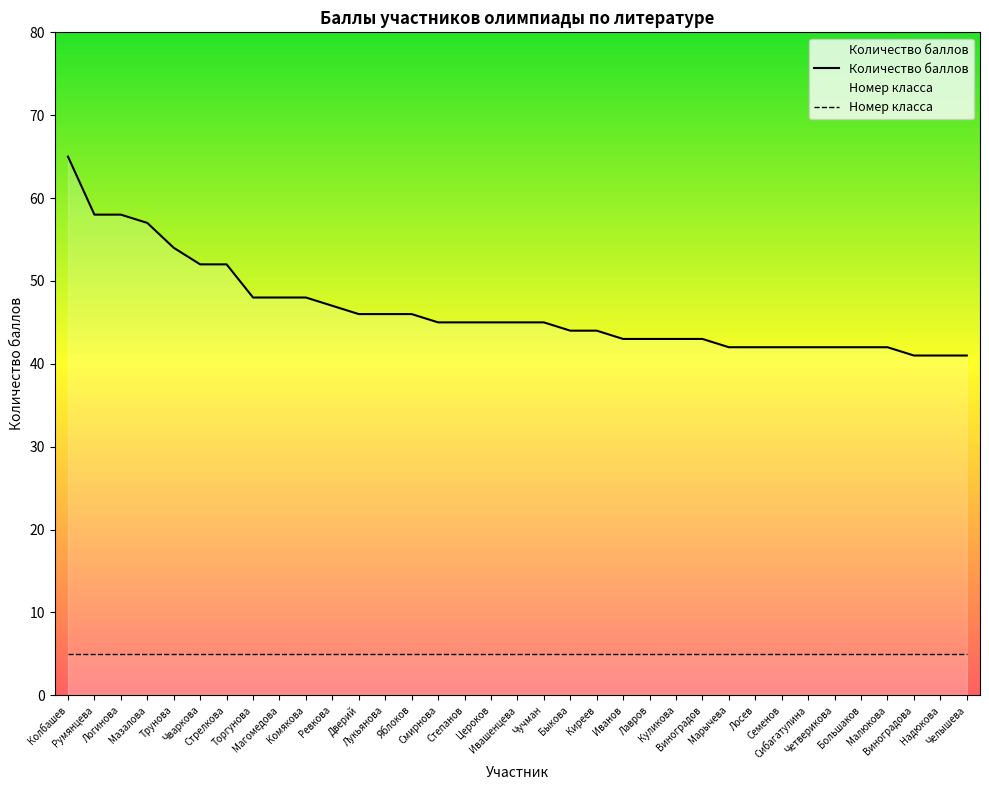

True or false: the data shows 28 at Румянцева.

False